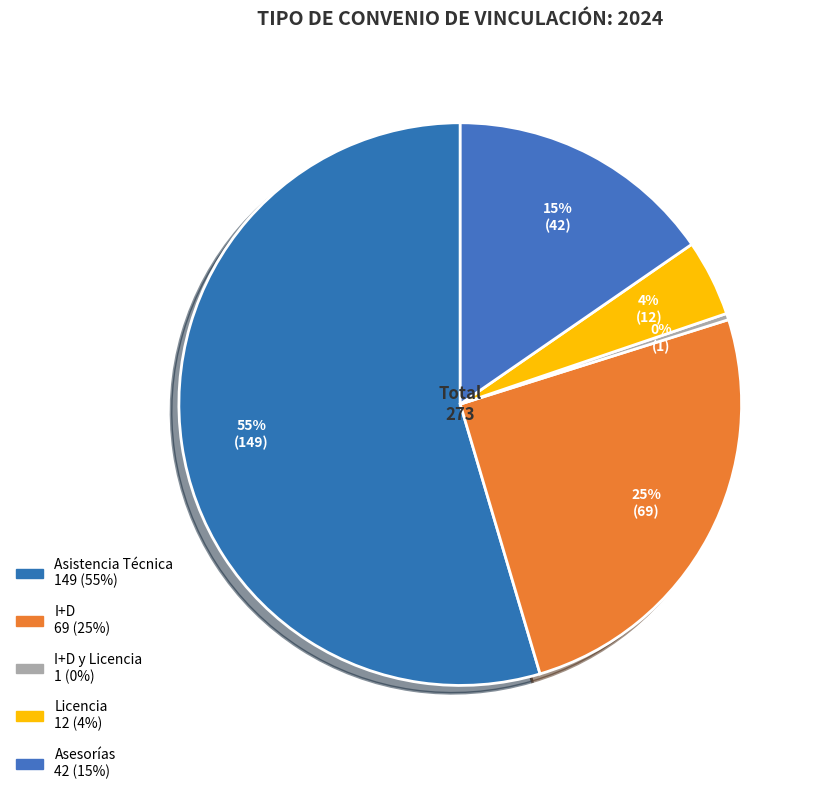

Which slice is the largest?

Asistencia Técnica